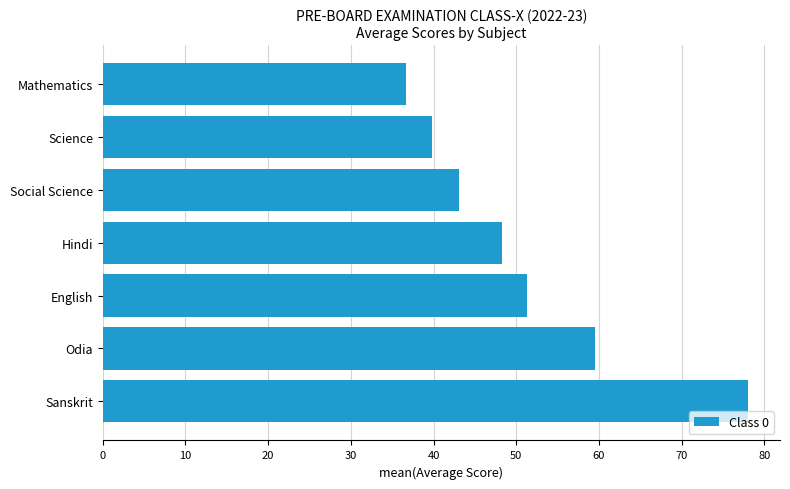

What is the smallest value displayed?

36.7